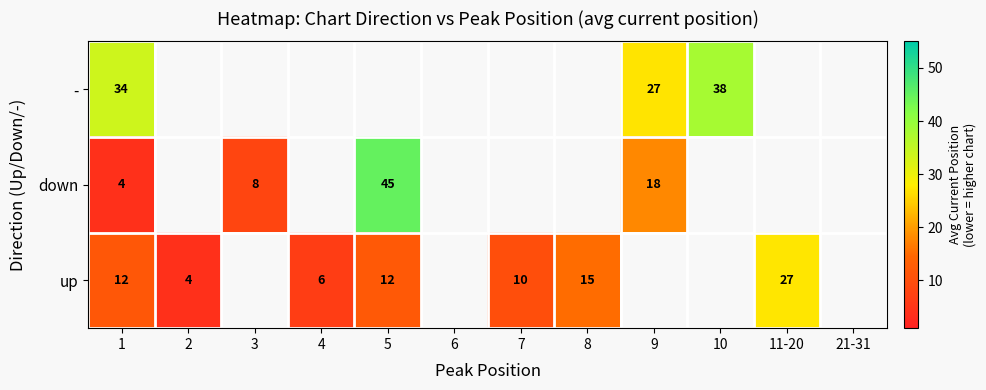

True or false: up has a value of 15.0 at 8.

True